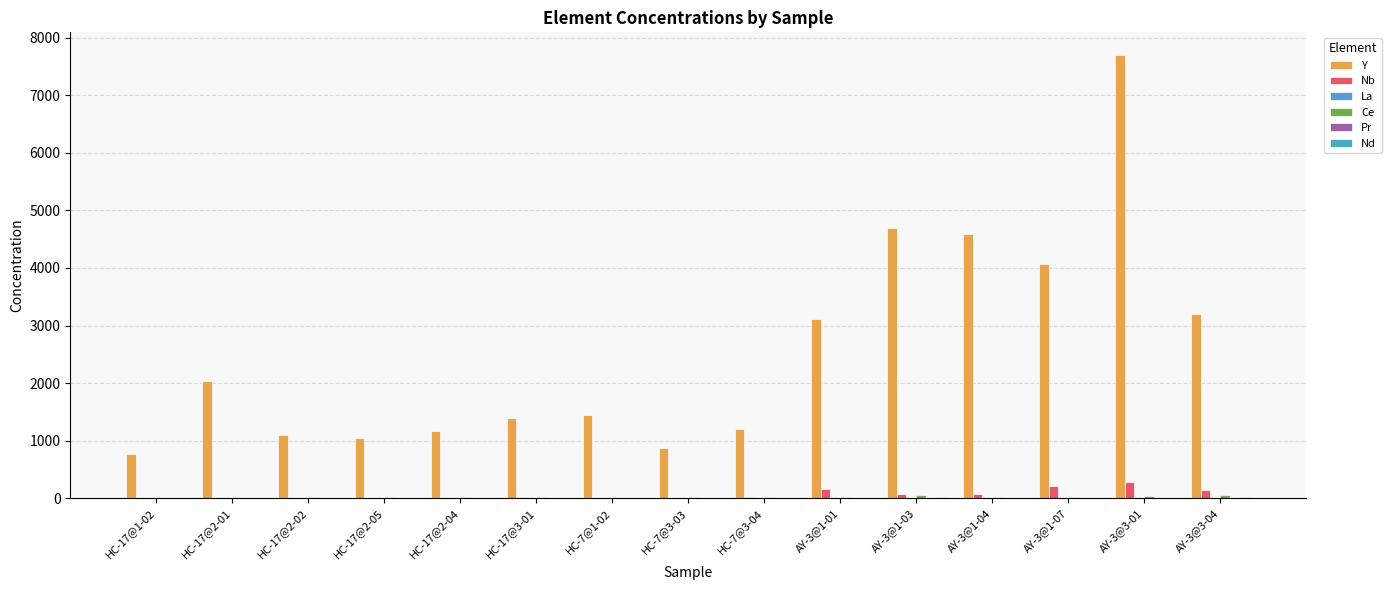

Where does the Nb series first go above 17?

HC-17@3-01